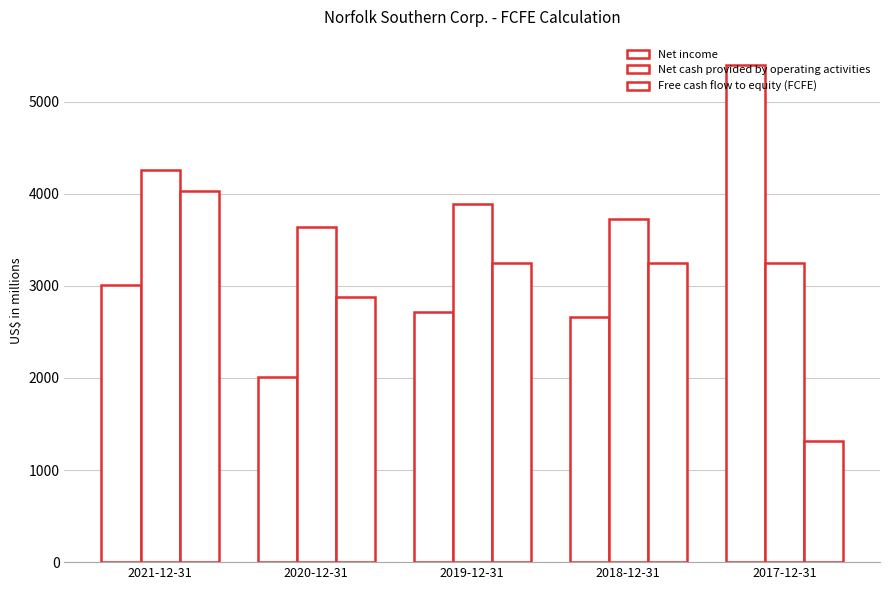

How many values in the Free cash flow to equity (FCFE) series are below 3252?

2